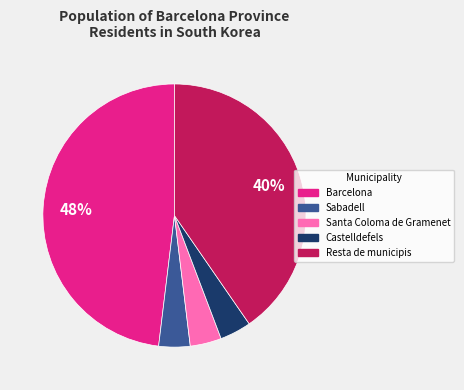

To the nearest percent, what percentage of the pie is Castelldefels?

4%